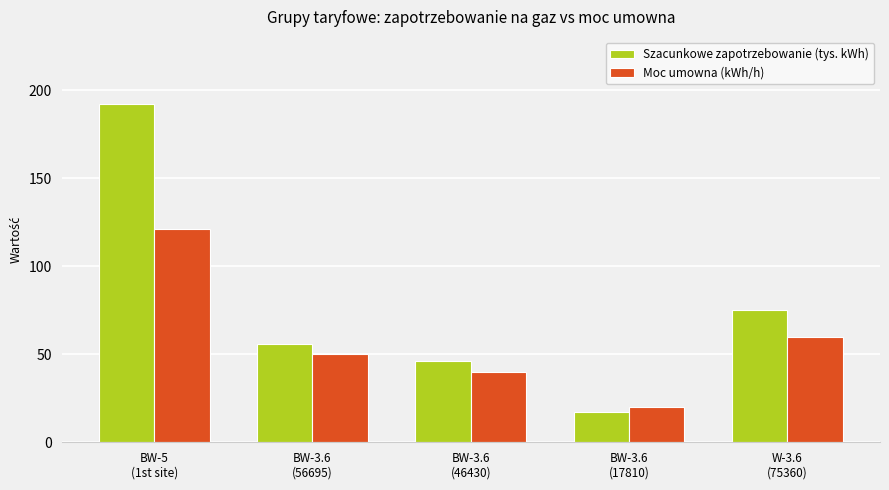

Rank the series by their maximum value, from lowest to highest.

Moc umowna (kWh/h), Szacunkowe zapotrzebowanie (tys. kWh)